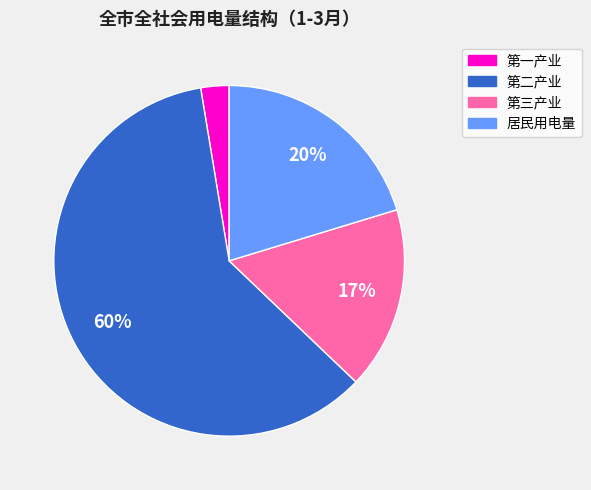

The 第二产业 slice represents 66% of the pie. True or false?

False